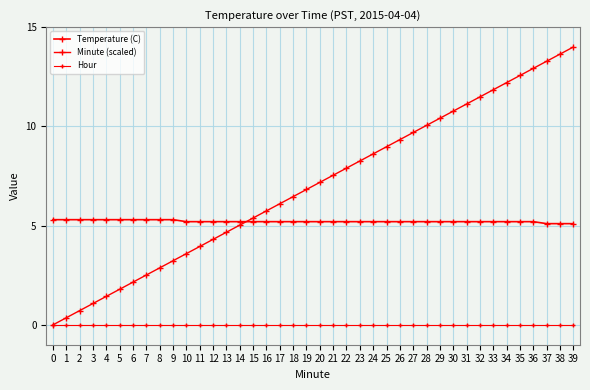

How many categories are shown in the chart?

40